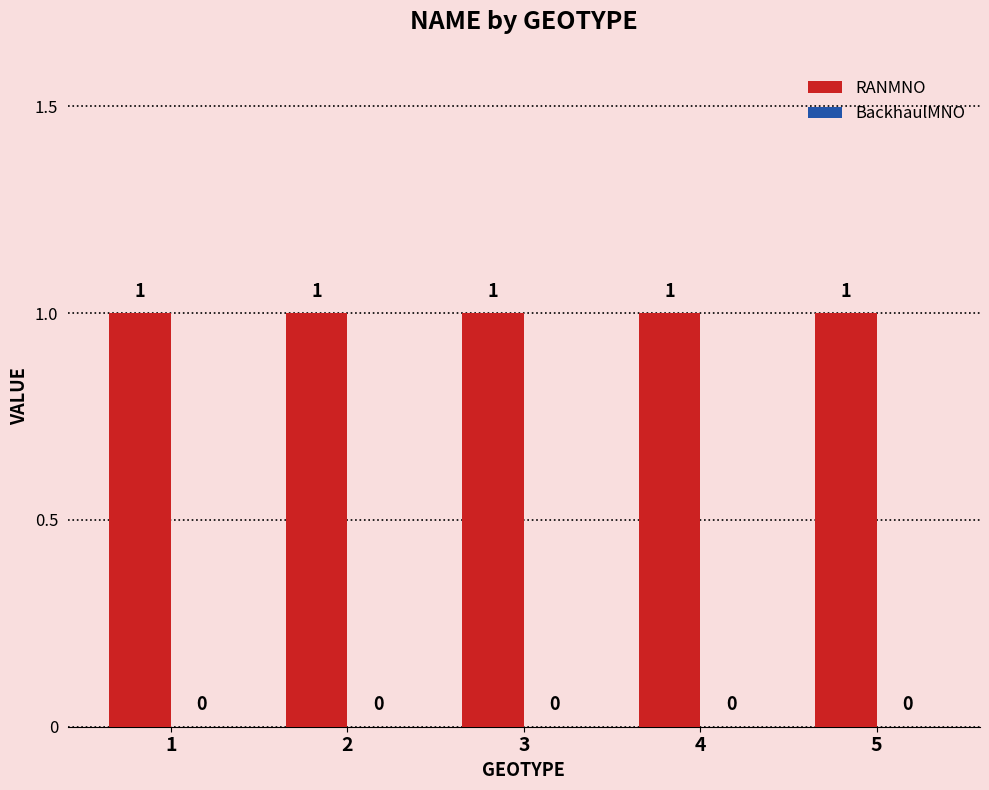

Reading right to left, transcribe all the data shown in this chart.

RANMNO: 1	1	1	1	1
BackhaulMNO: 0	0	0	0	0